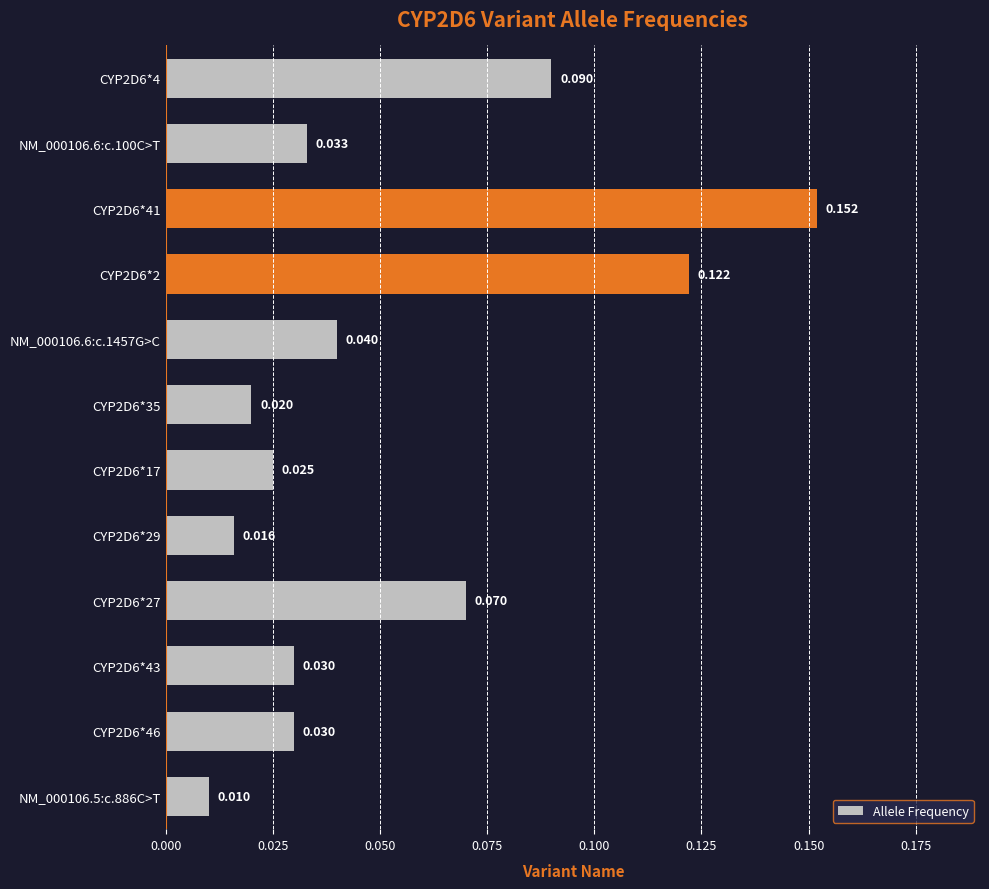

Which category has the highest value across all series?

CYP2D6*41